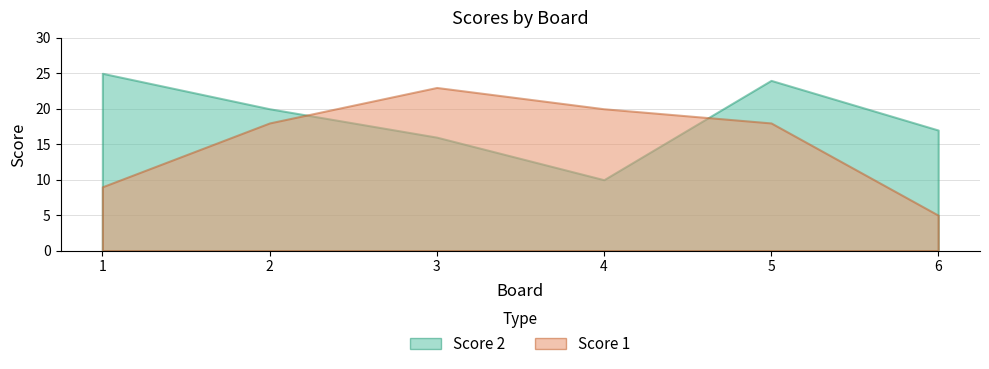

What is the highest value of the Score 2 series?

25